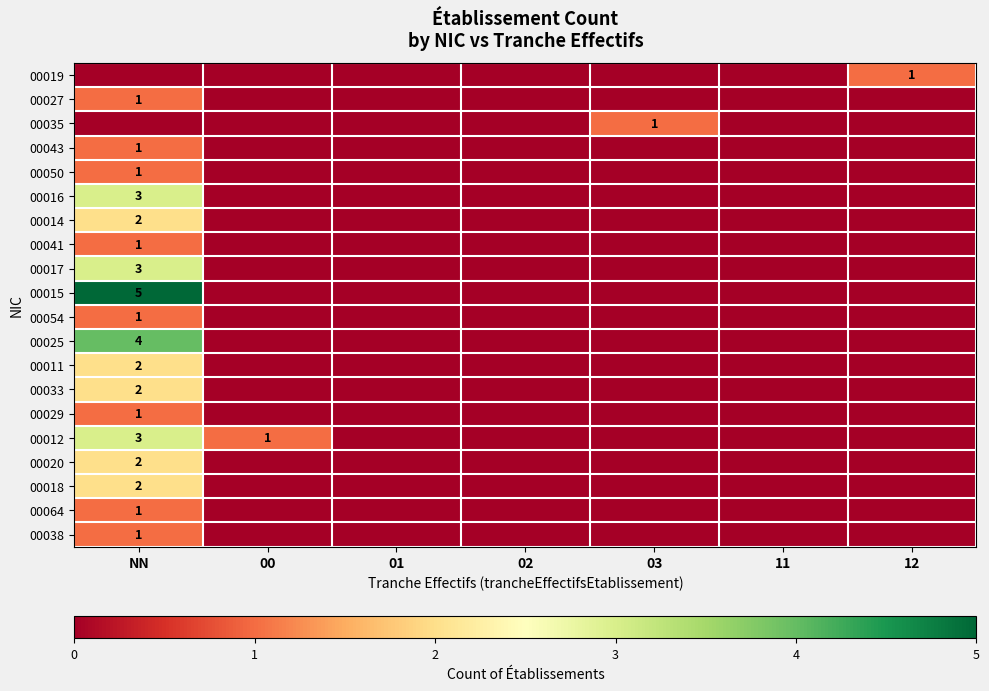

Which category has the highest value in the 00017 series?

NN